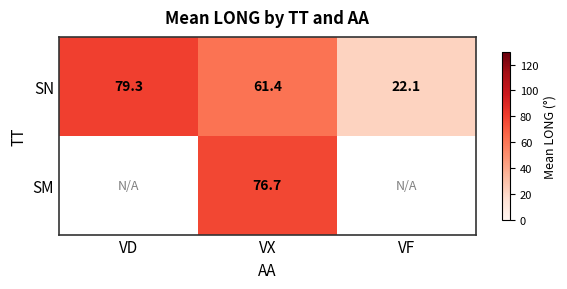

What is the difference between the maximum and minimum values in the SN series?

57.2